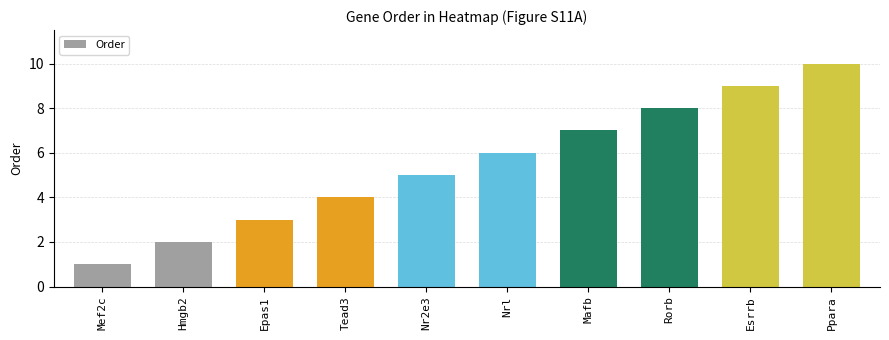

What is the change in value from Hmgb2 to Epas1?

+1